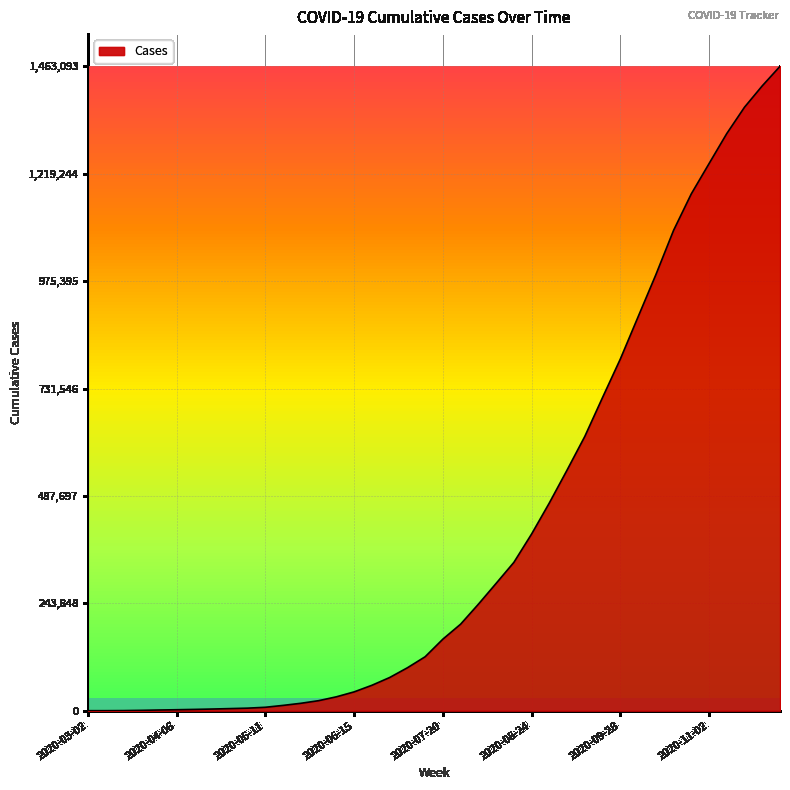

What is the value of the 3rd point from the left?

266